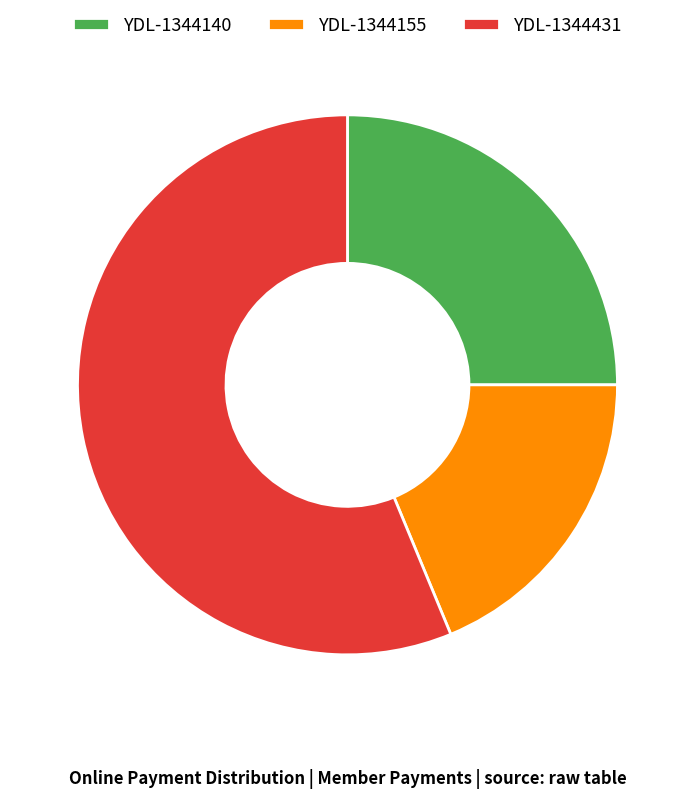

Which category has the smallest portion of the pie?

YDL-1344155